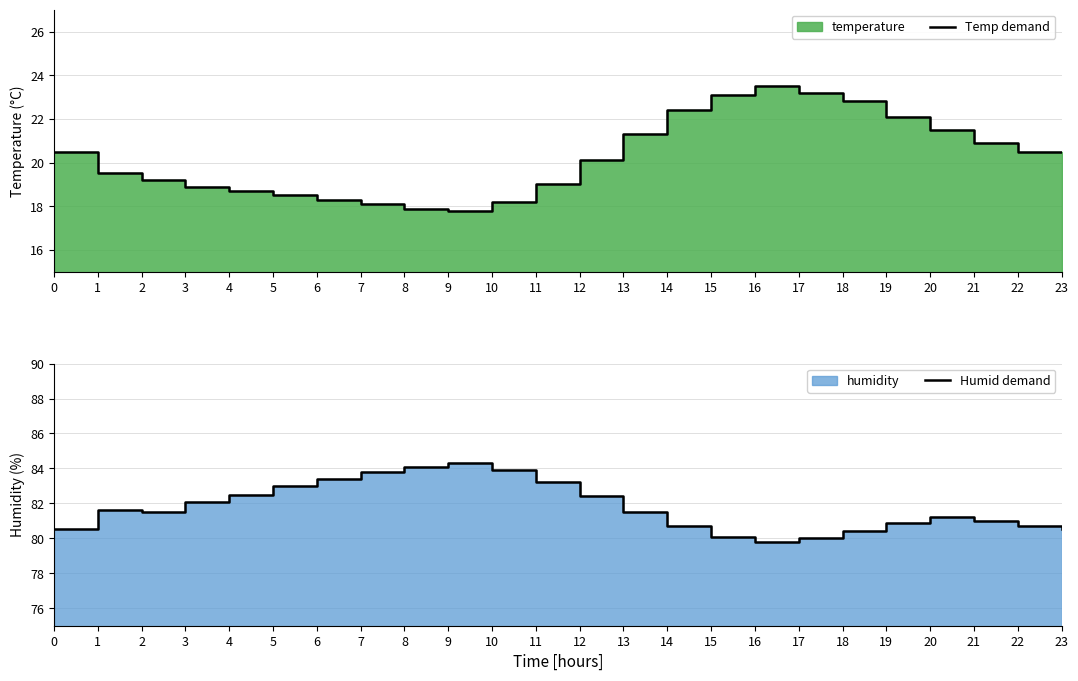

True or false: Temp demand and Humid demand cross at least once.

False